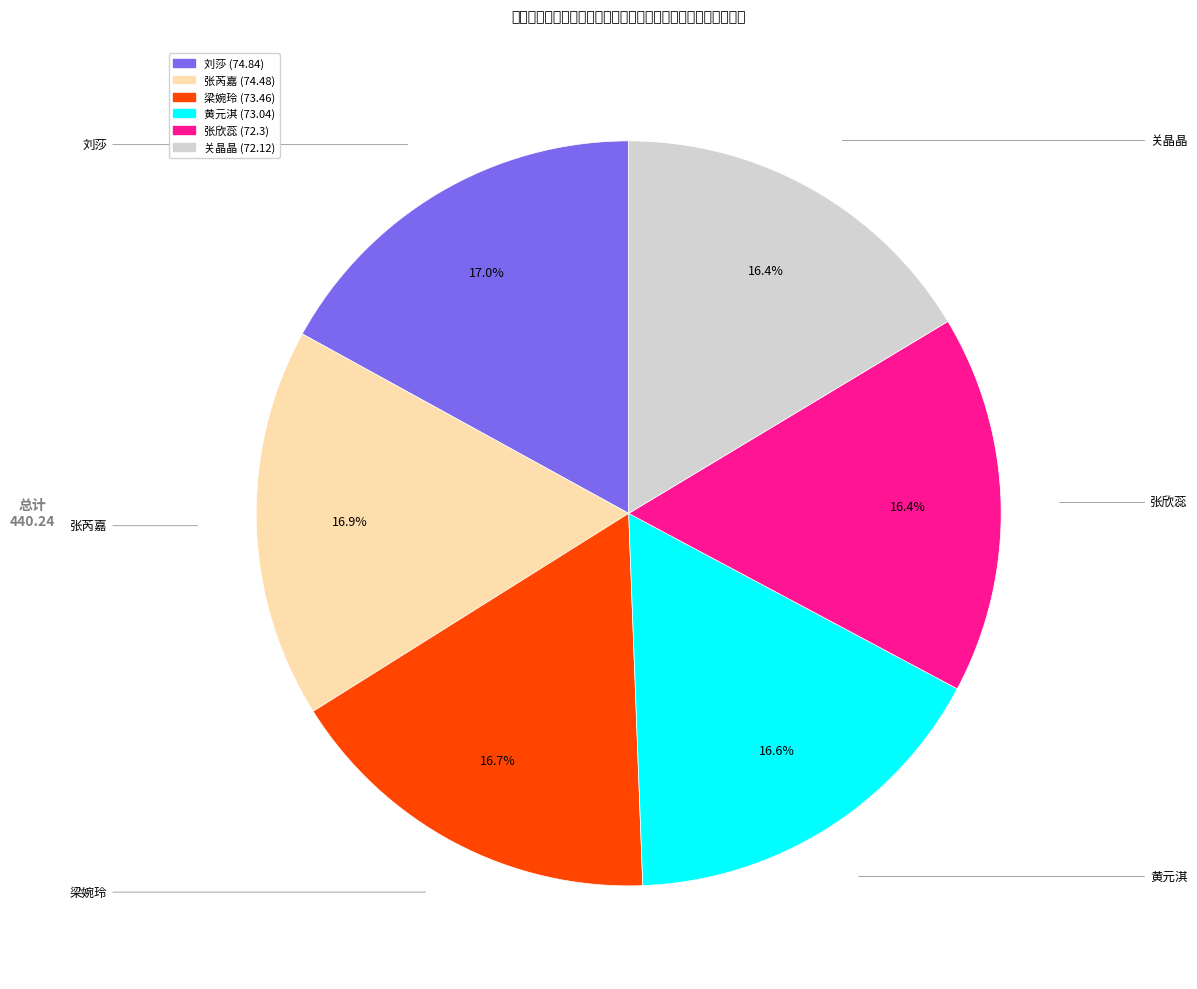

True or false: 梁婉玲 accounts for 17% of the total.

True